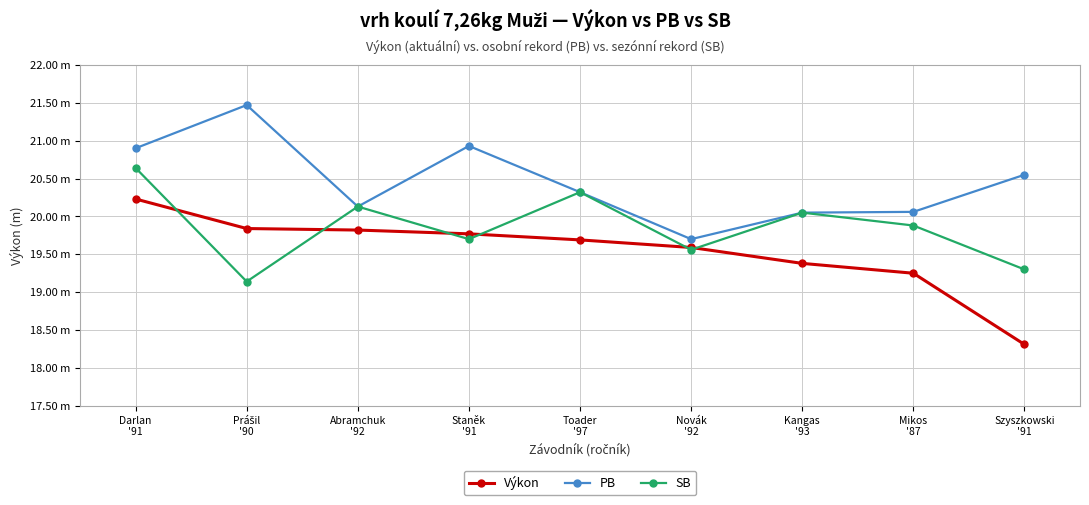

How many times do Výkon and SB cross each other?

6